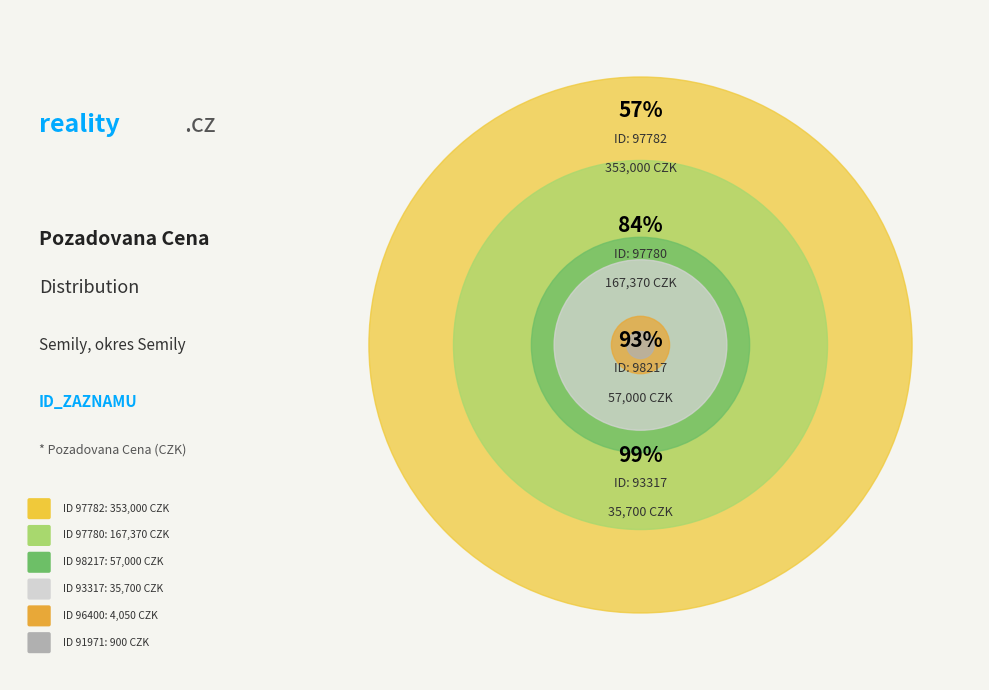

Does any single category account for the majority?

Yes